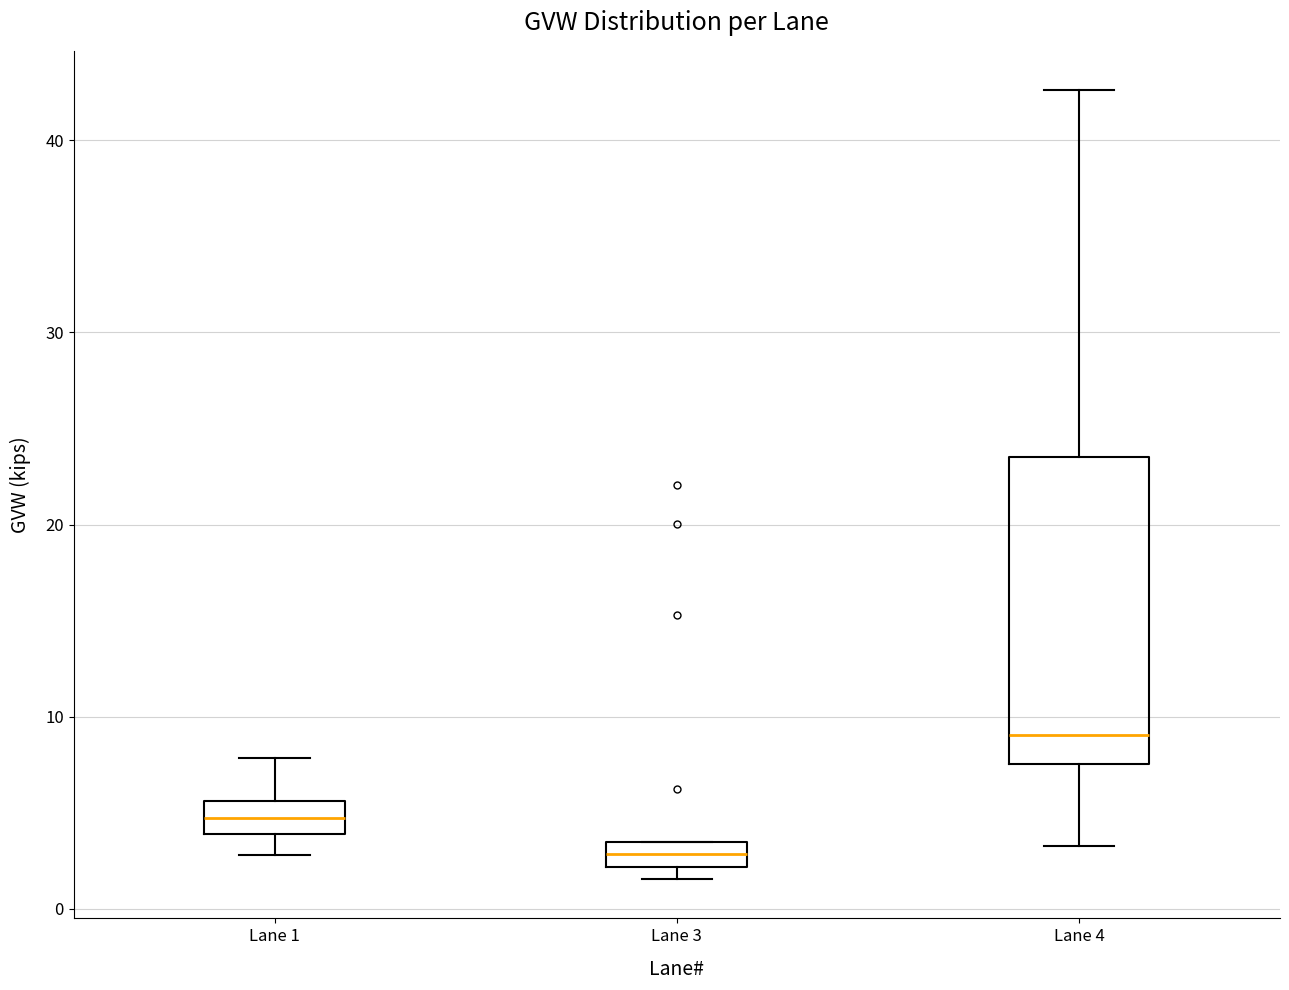

Which box's median line is the lowest?

Lane 3